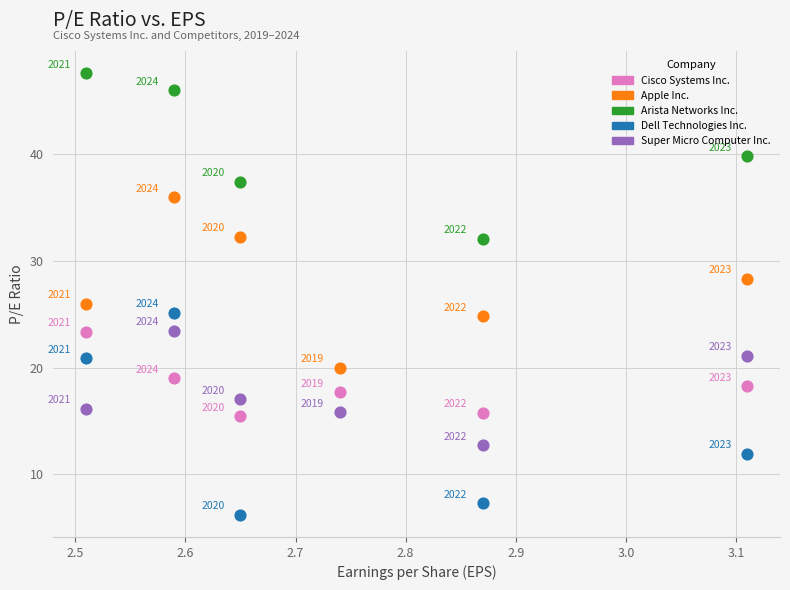

Which series contains the lowest Y value?

Dell Technologies Inc.